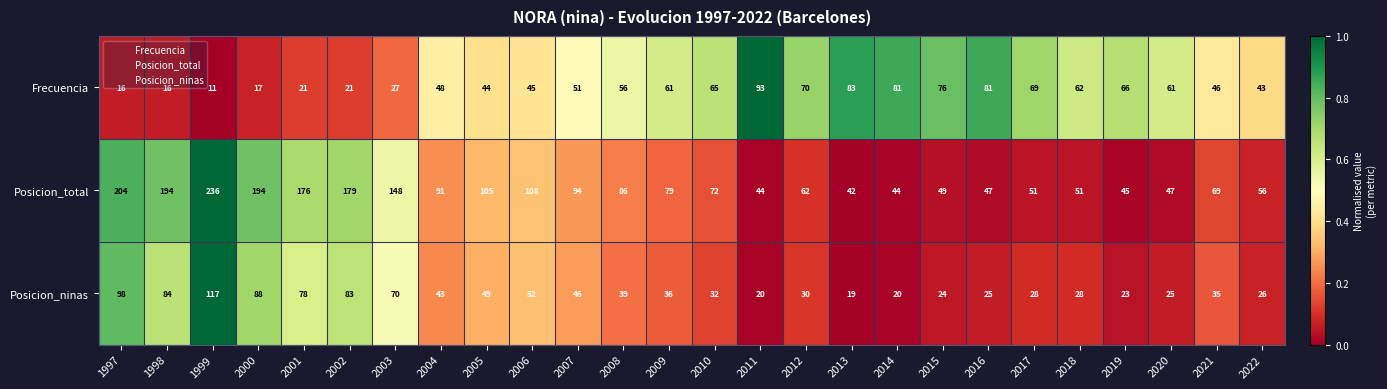

What is the sum of all Posicion_total values?

2573